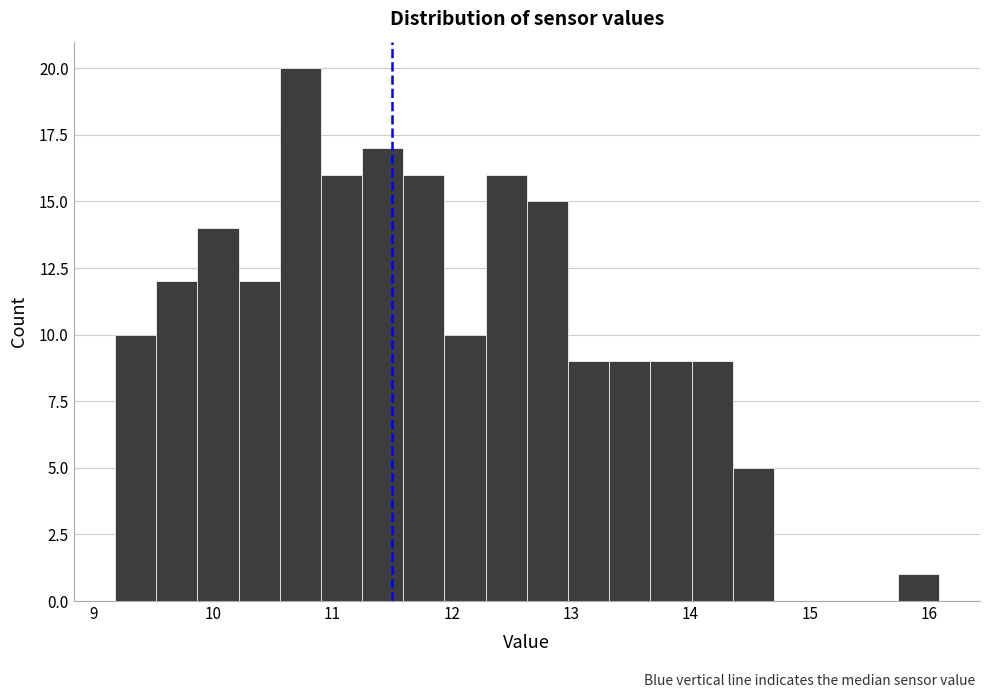

Read against the x-axis, roughly where is the centre of the tallest bar?

10.7